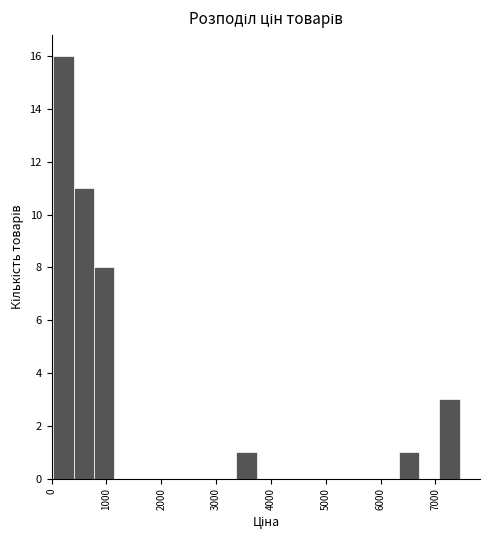

Around what value on the x-axis is the tallest bar? Give the approximate position of its centre, as read against the axis.

200